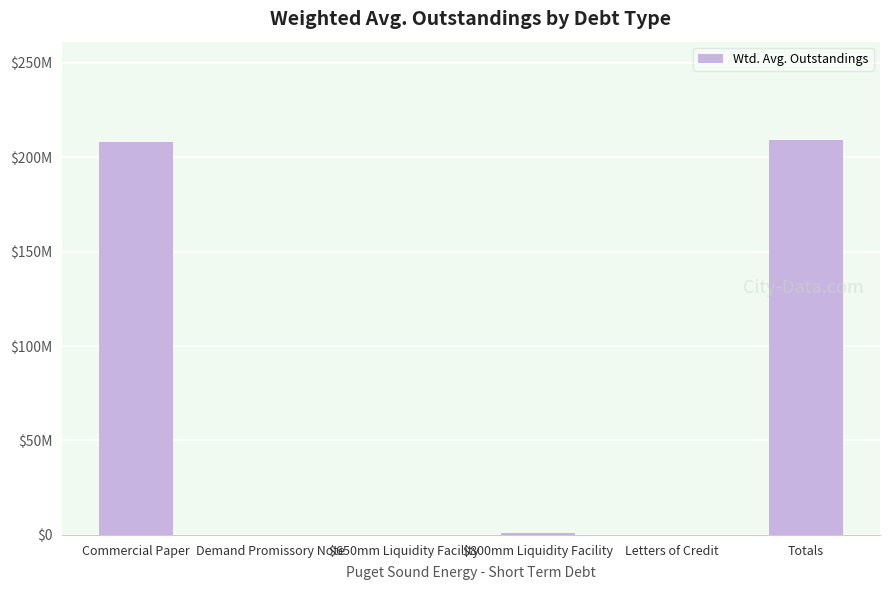

Where does the data first go above 767123?

Commercial Paper